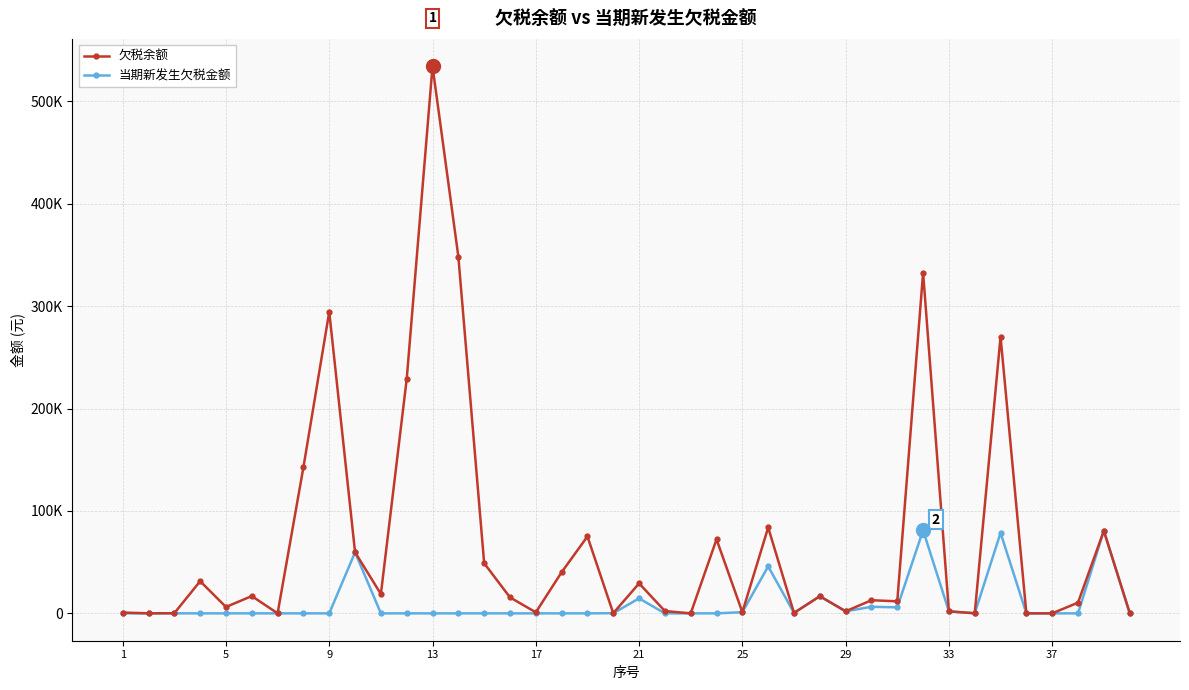

Does the chart have visible grid lines?

Yes